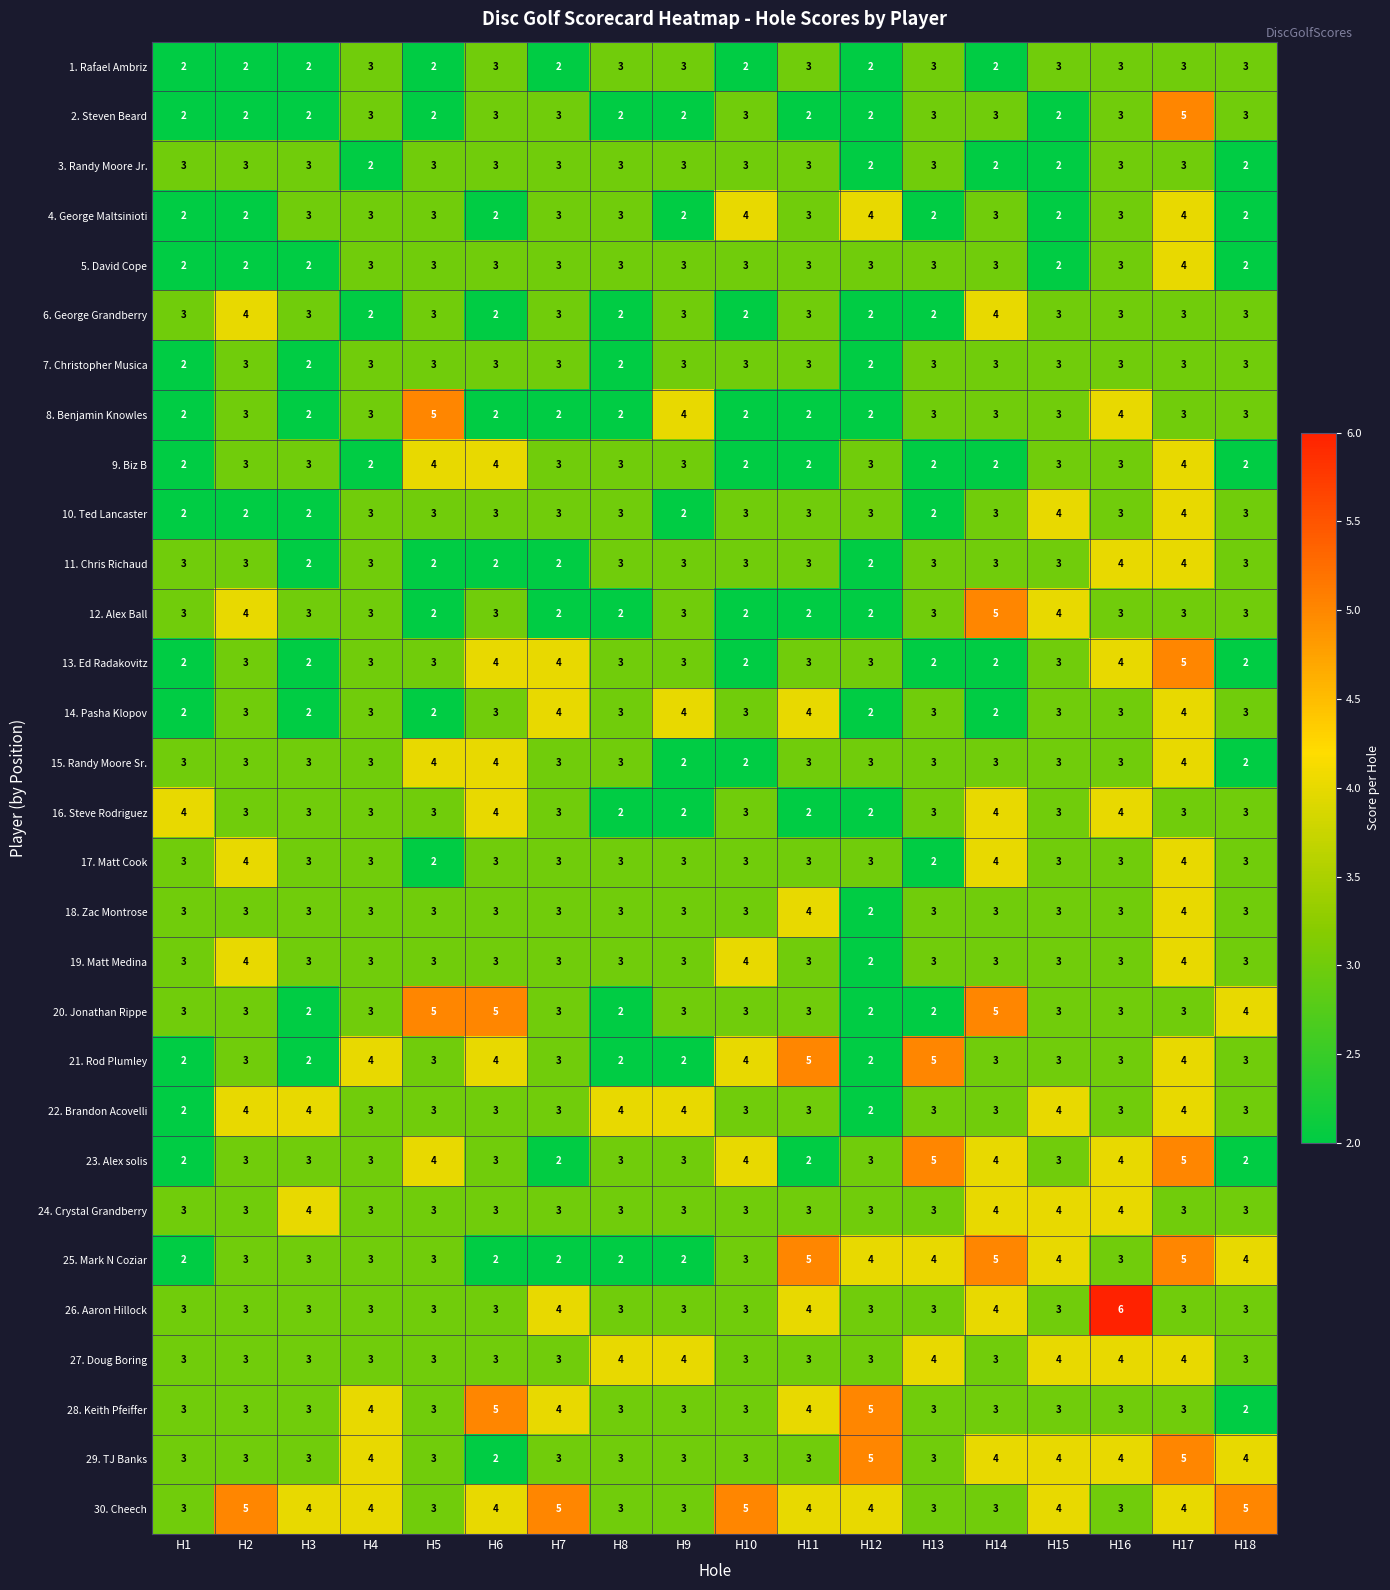

At which category does the chart reach its peak across all series?

H16